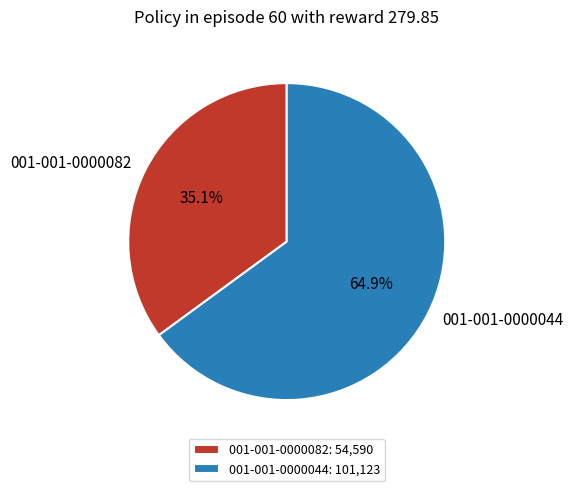

Is it true that 001-001-0000044 is 50% of the pie?

False